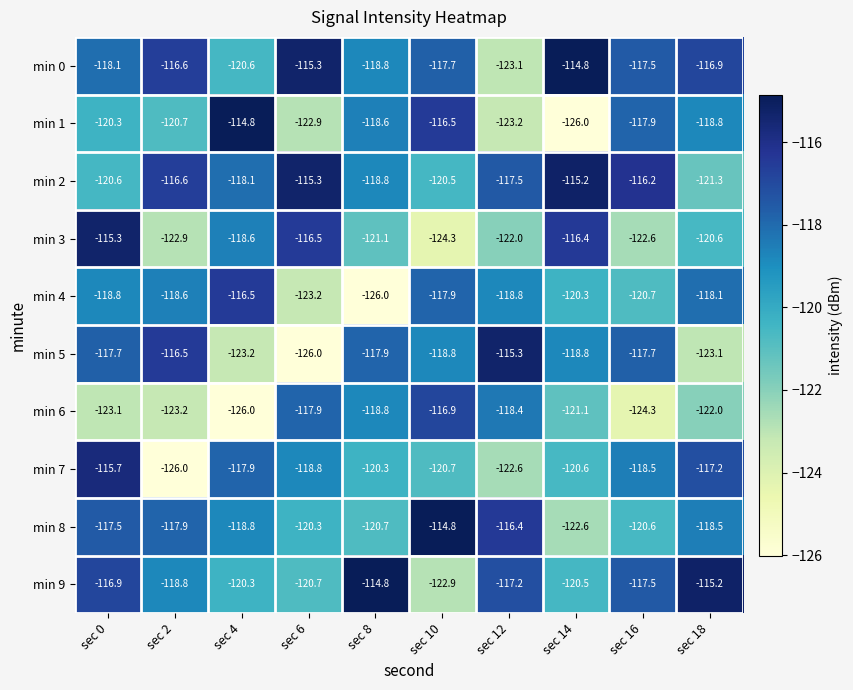

At sec 18, list the series in order from smallest to largest.

min 5, min 6, min 2, min 3, min 1, min 8, min 4, min 7, min 0, min 9